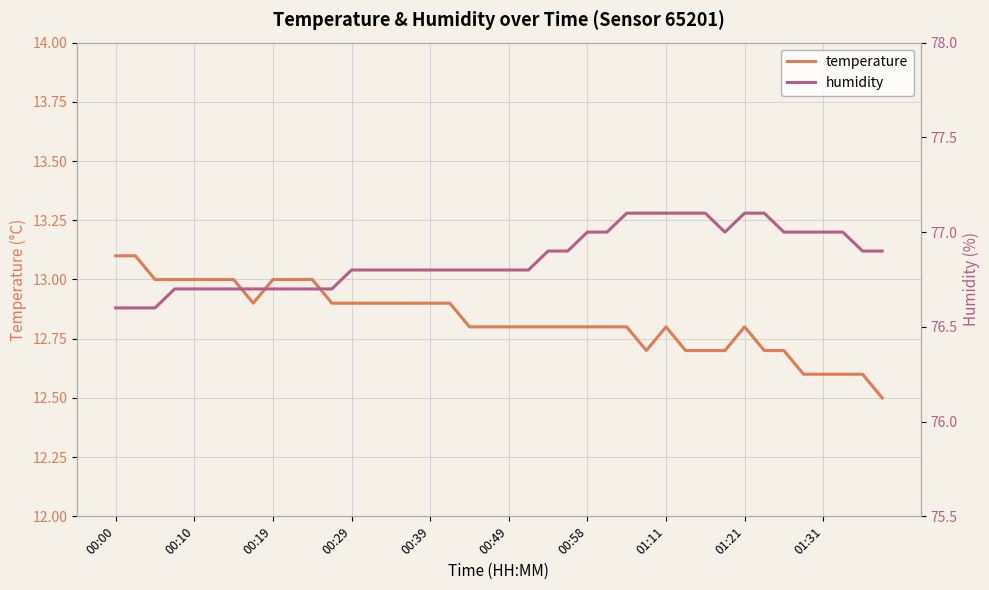

Reading left to right, what are all the values shown in this chart?

temperature: 13.1	13.1	13.0	13.0	13.0	13.0	13.0	12.9	13.0	13.0	13.0	12.9	12.9	12.9	12.9	12.9	12.9	12.9	12.8	12.8	12.8	12.8	12.8	12.8	12.8	12.8	12.8	12.7	12.8	12.7	12.7	12.7	12.8	12.7	12.7	12.6	12.6	12.6	12.6	12.5
humidity: 76.6	76.6	76.6	76.7	76.7	76.7	76.7	76.7	76.7	76.7	76.7	76.7	76.8	76.8	76.8	76.8	76.8	76.8	76.8	76.8	76.8	76.8	76.9	76.9	77.0	77.0	77.1	77.1	77.1	77.1	77.1	77.0	77.1	77.1	77.0	77.0	77.0	77.0	76.9	76.9